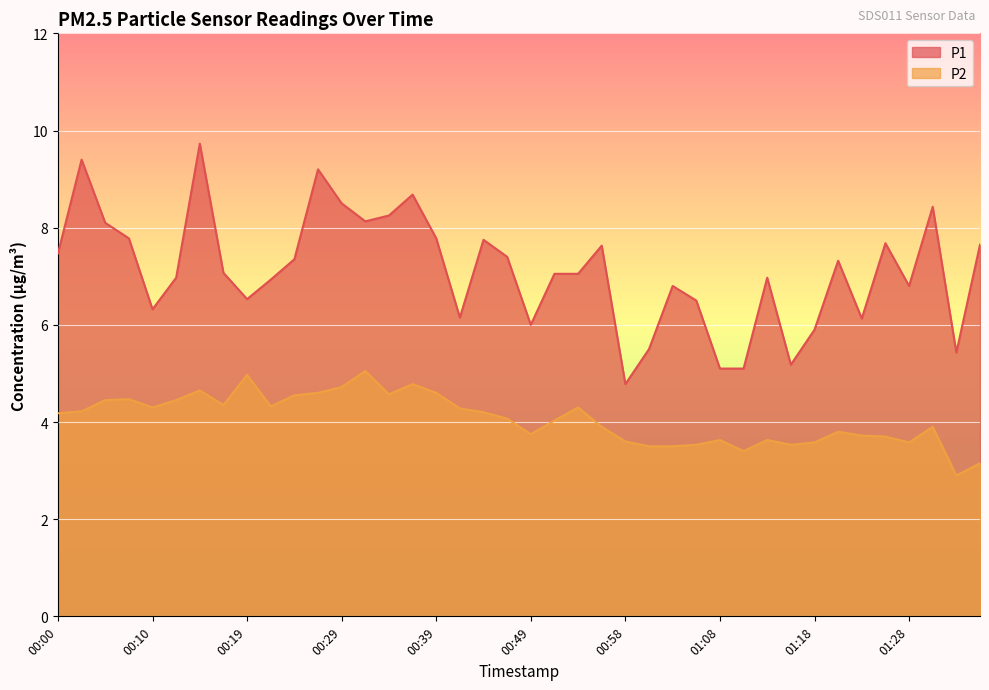

What are all the series names shown in the legend?

P1, P2